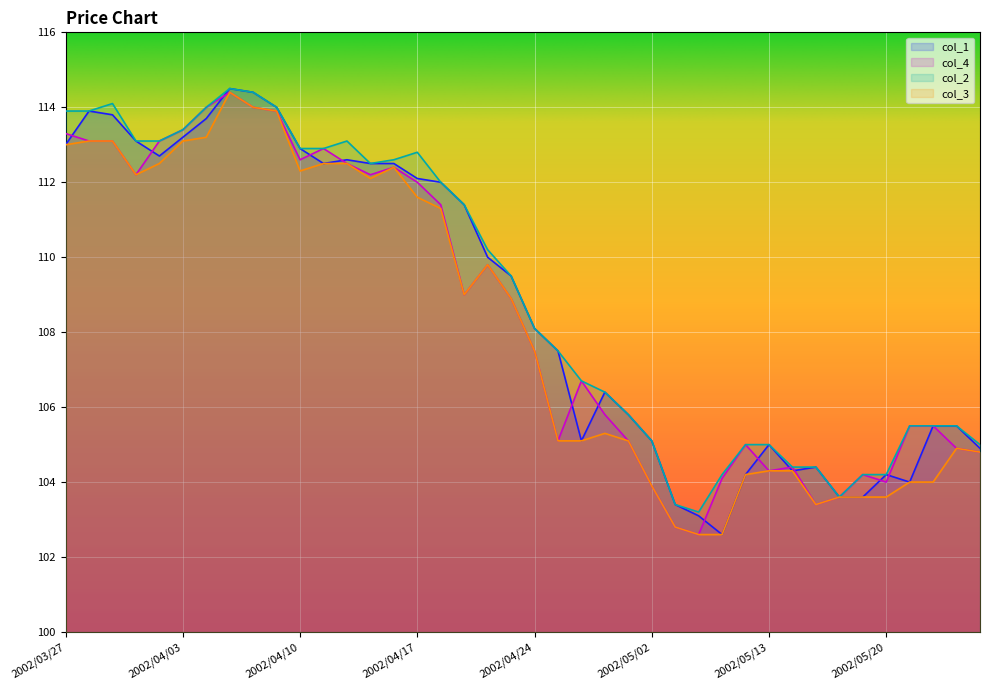

What is the difference between the highest and lowest values at 2002/04/15?

0.4